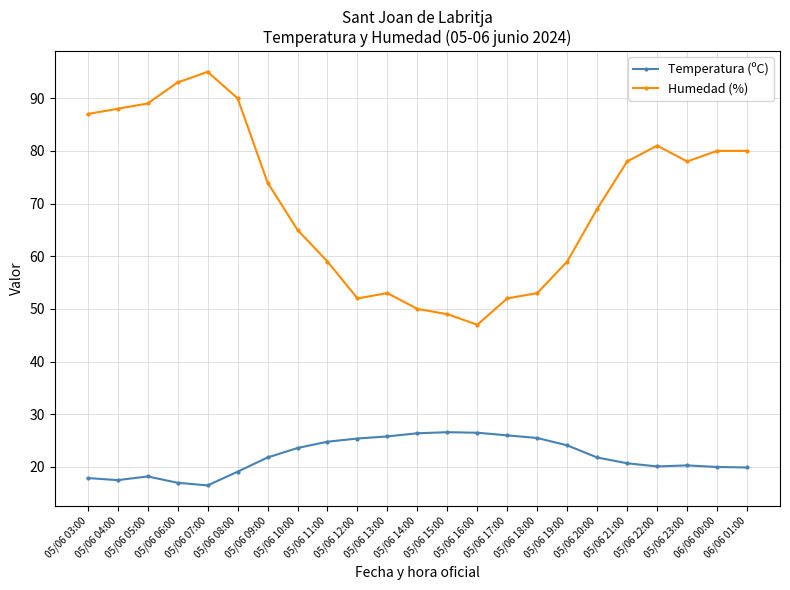

Is it true that Temperatura (ºC) equals 20.1 at 05/06 22:00?

True